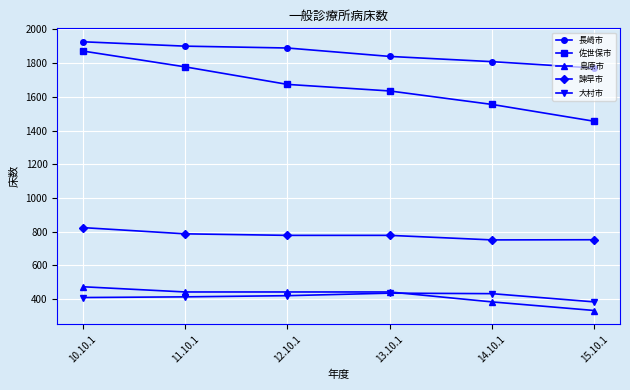

True or false: 佐世保市 and 諫早市 intersect in this chart.

False